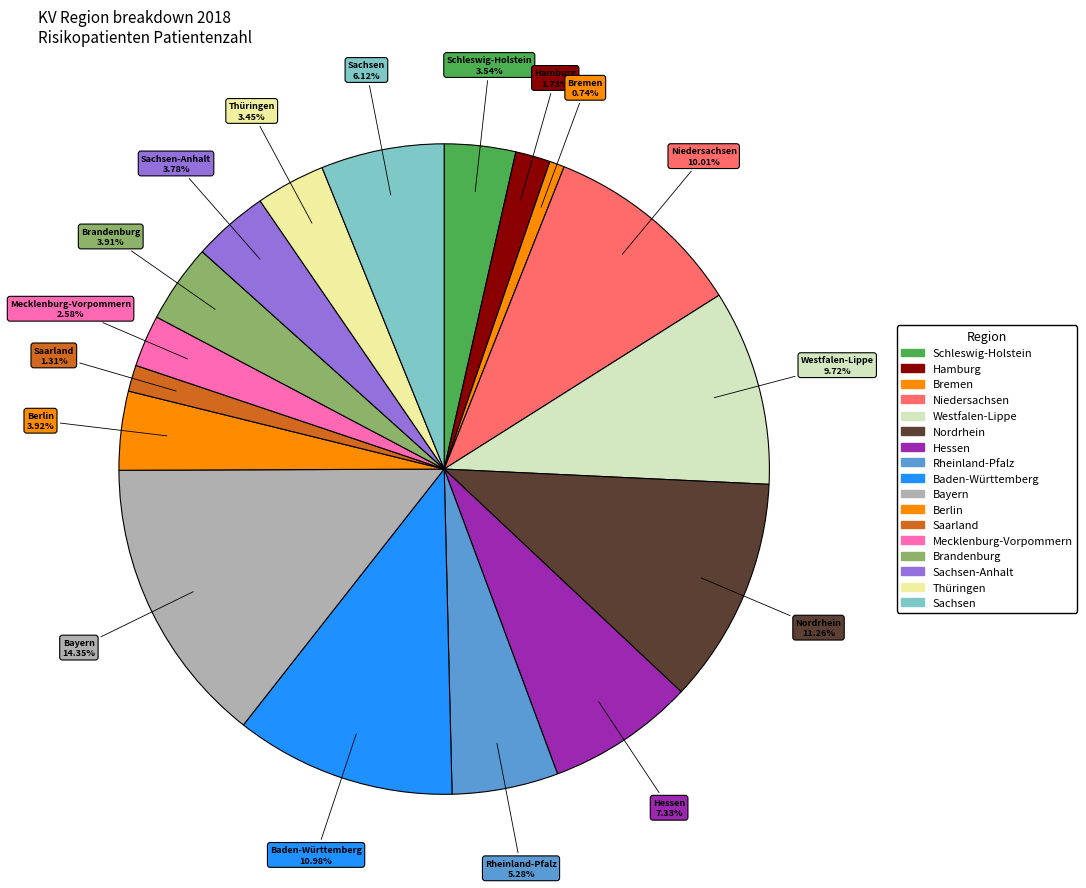

How many slices are in this pie chart?

17